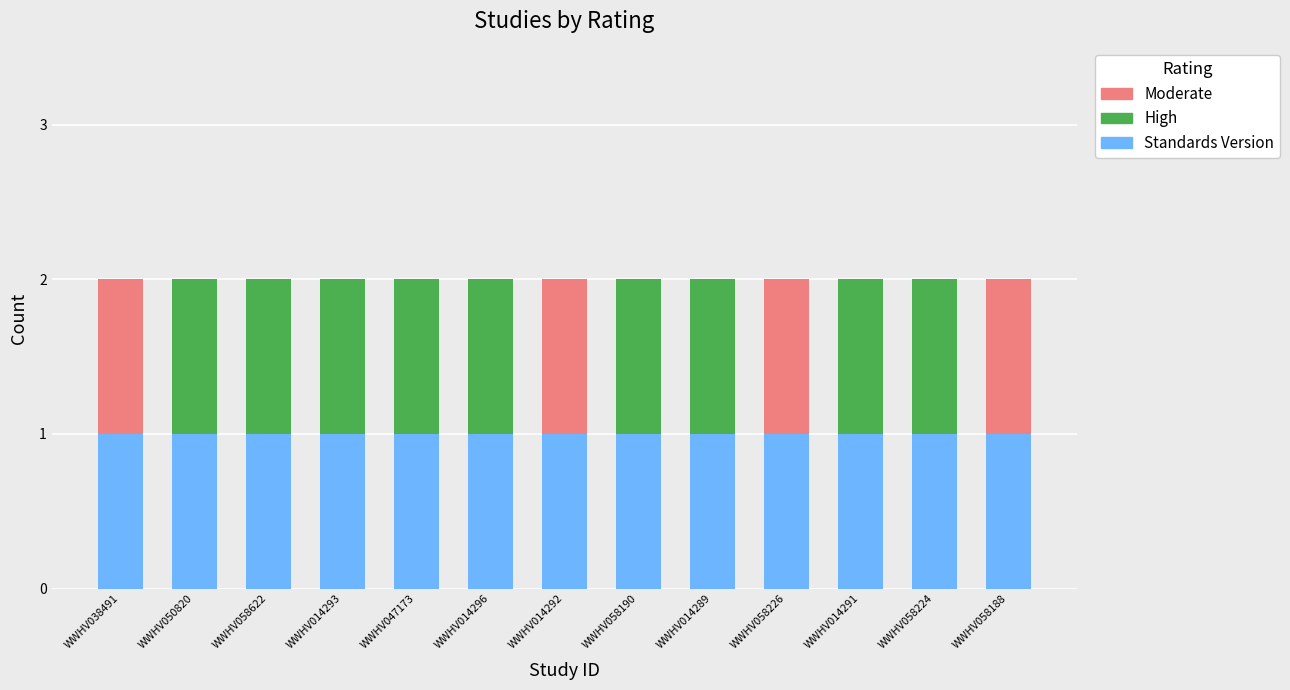

Is it true that Standards Version equals 1 at WWHV014293?

True